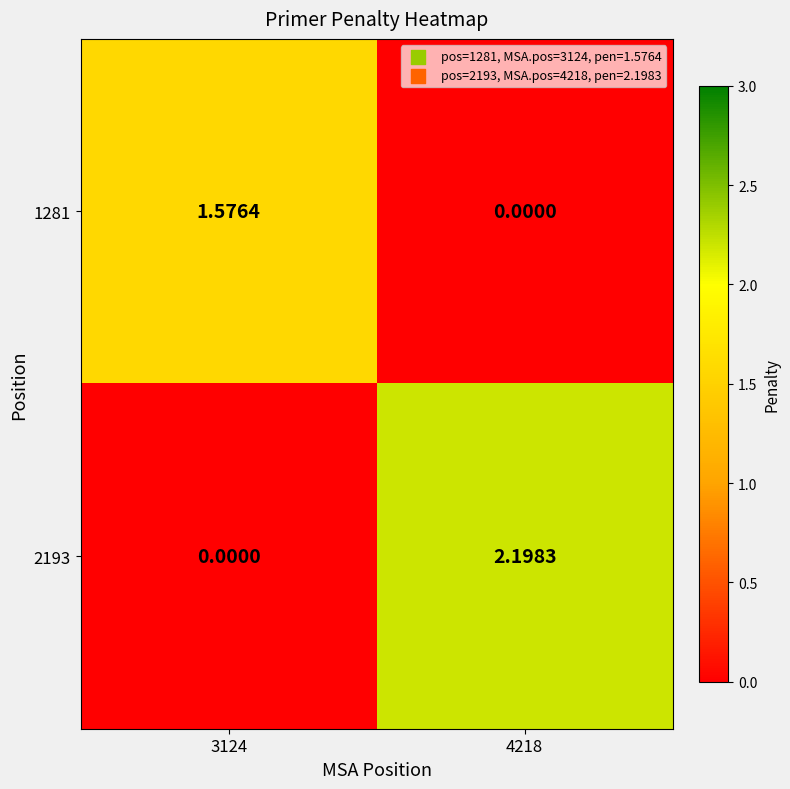

Is the value of 1281 at 4218 greater than the value of 2193 at 4218?

No